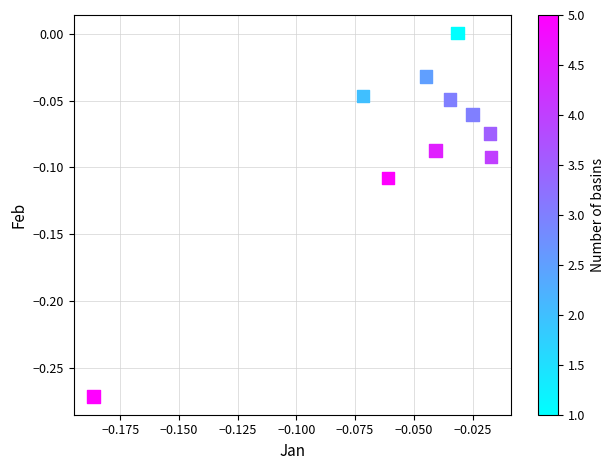

What is the range of Y values (max minus min)?

0.3